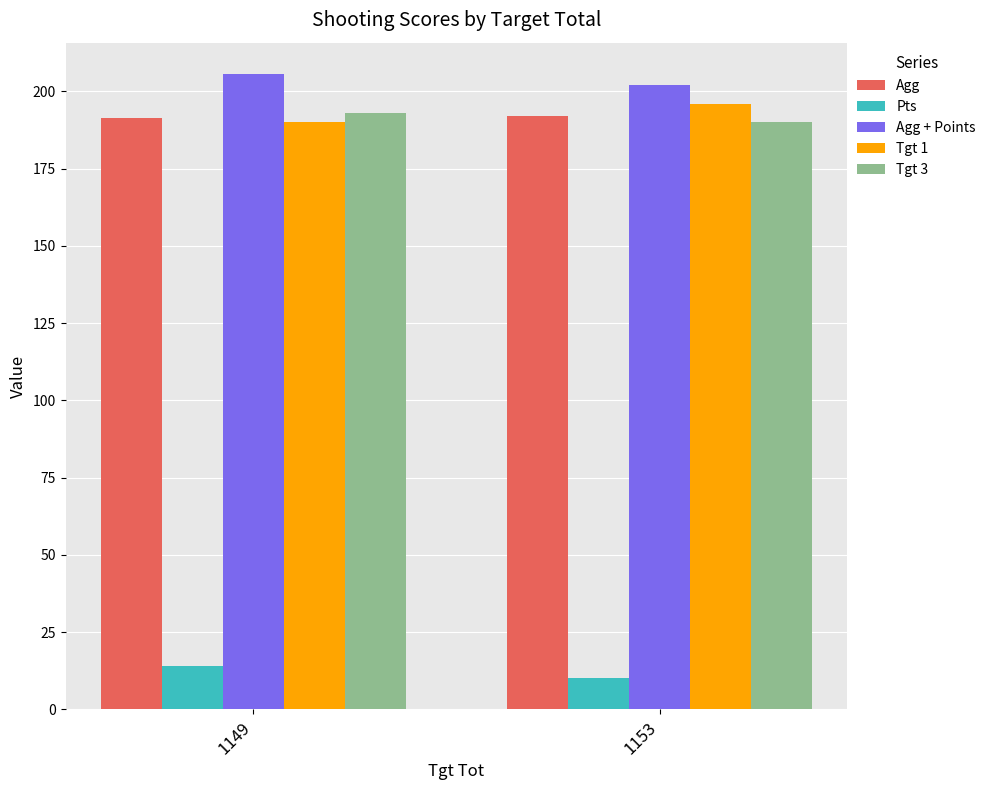

What is the total value across all series at 1153?

790.3